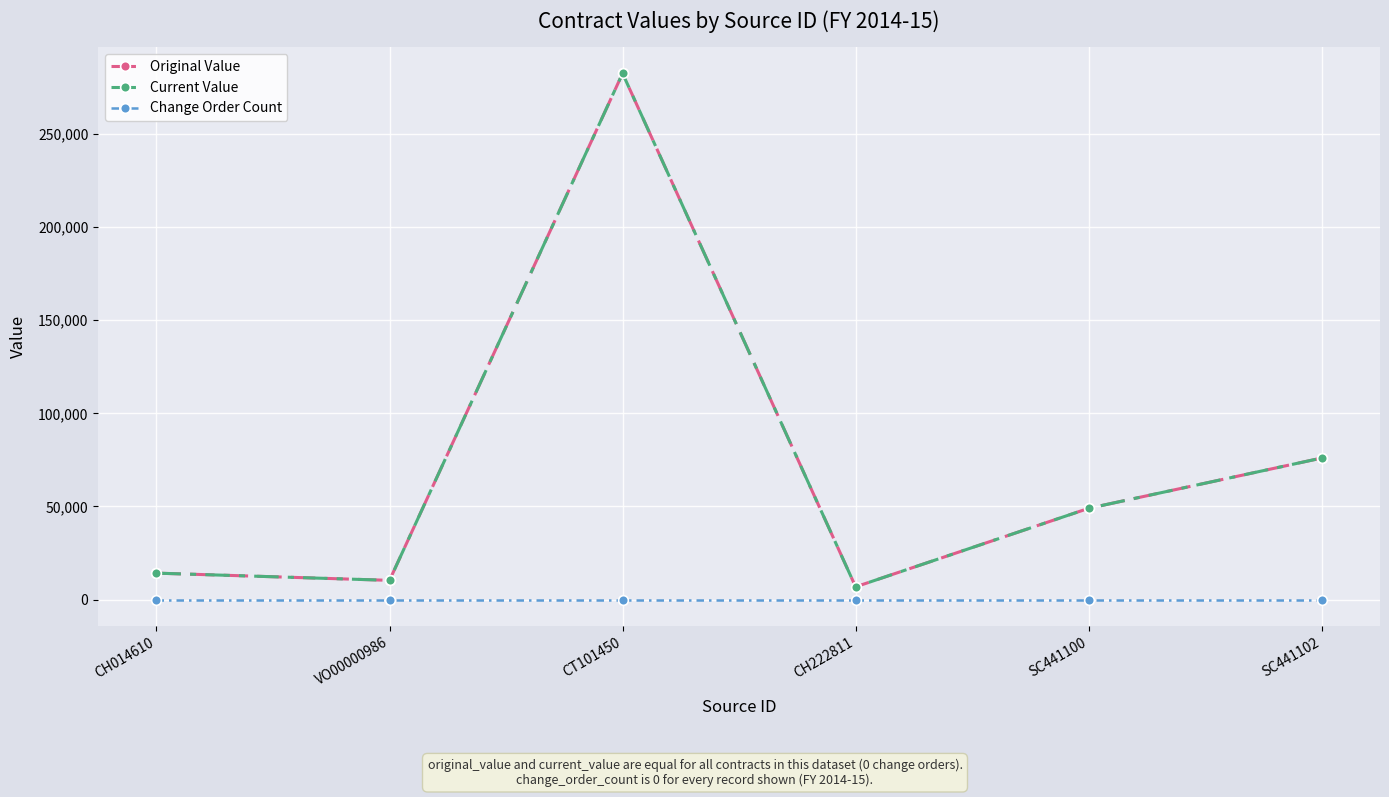

True or false: Original Value and Change Order Count cross at least once.

False